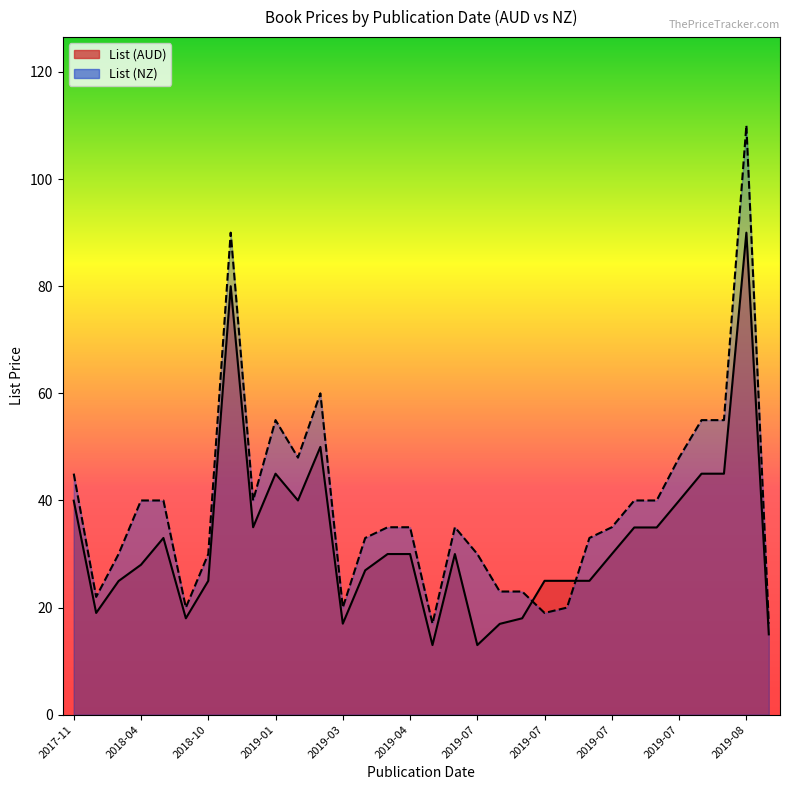

Does the chart display data point markers on the line(s)?

No